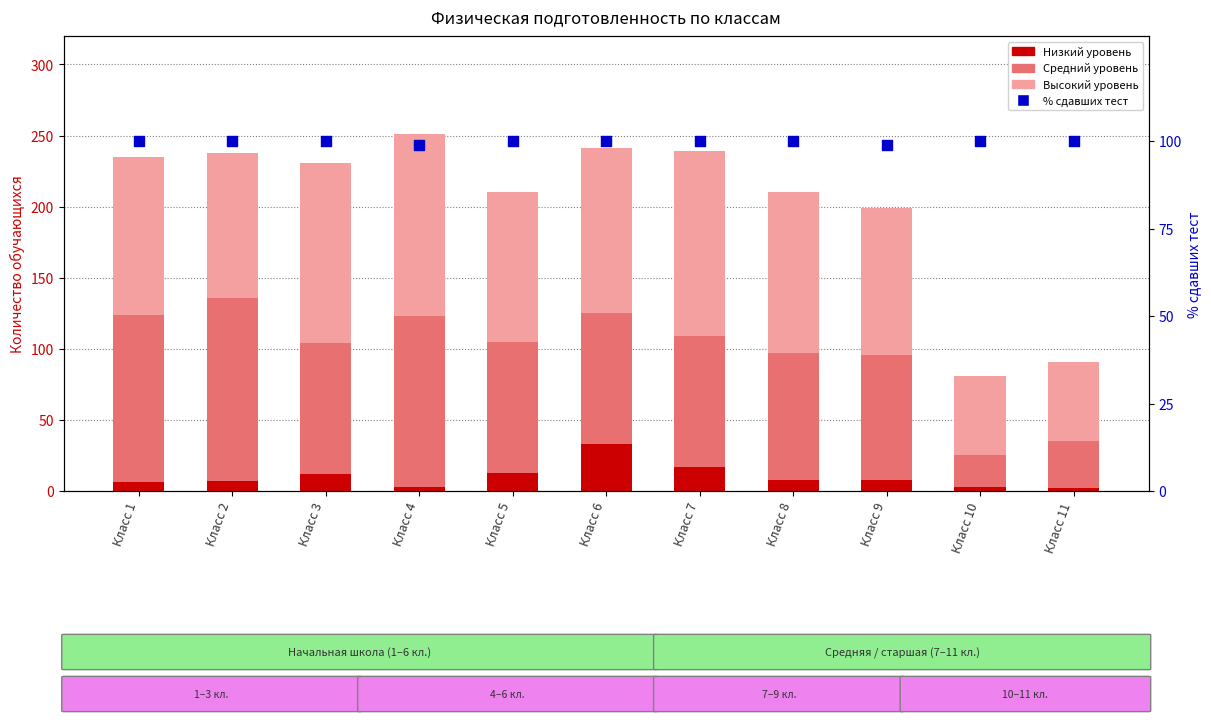

Is the value of % сдавших тест at Класс 2 greater than the value of Средний уровень at Класс 7?

Yes